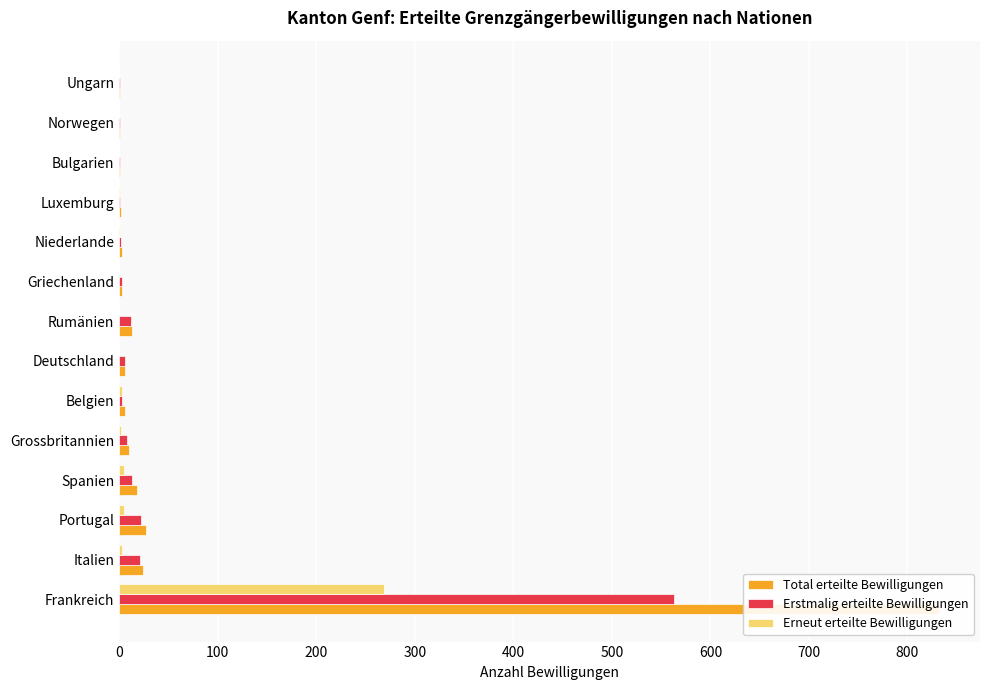

What is the difference between the second highest and second lowest values in the Erstmalig erteilte Bewilligungen series?

21